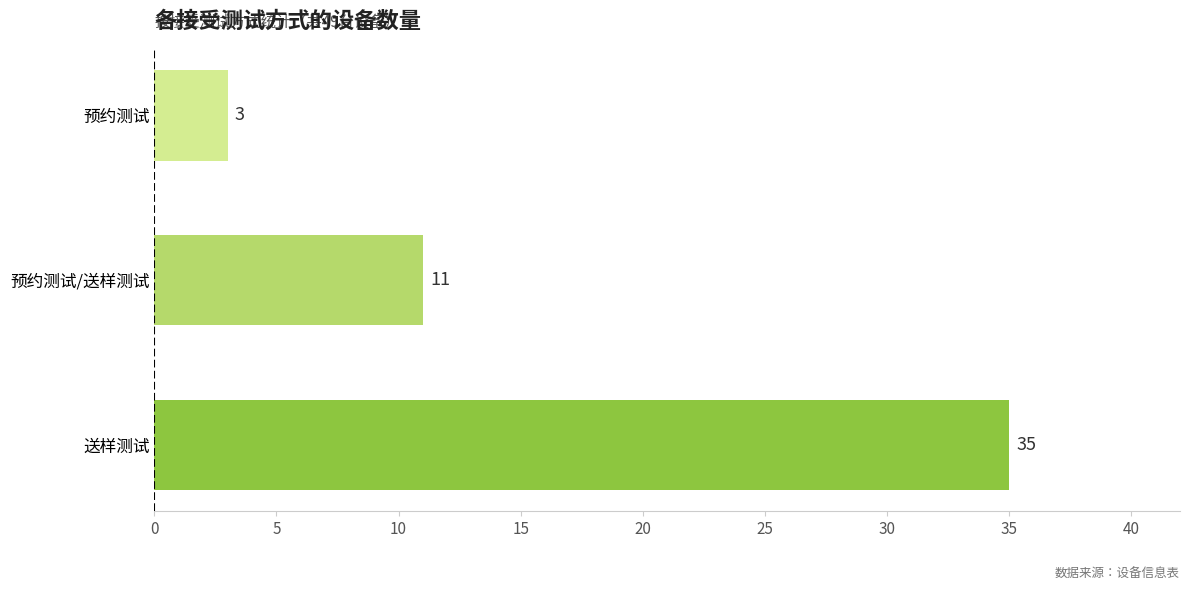

The chart shows a value of 11 at 预约测试/送样测试. True or false?

True